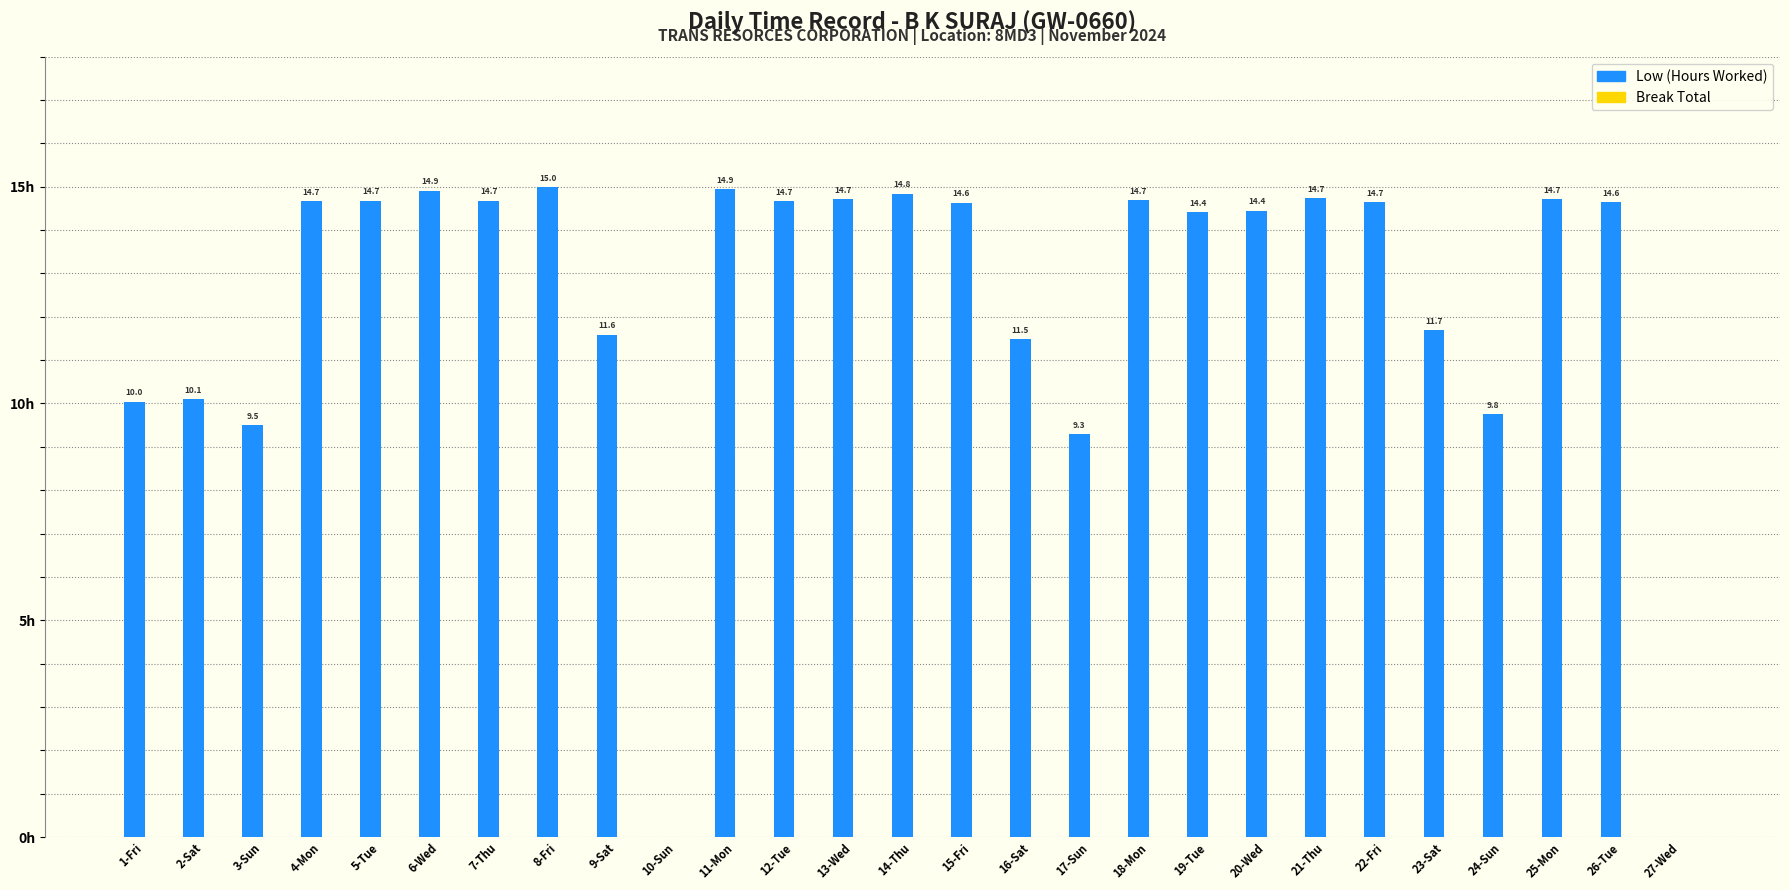

Which label corresponds to the largest value in the chart?

8-Fri